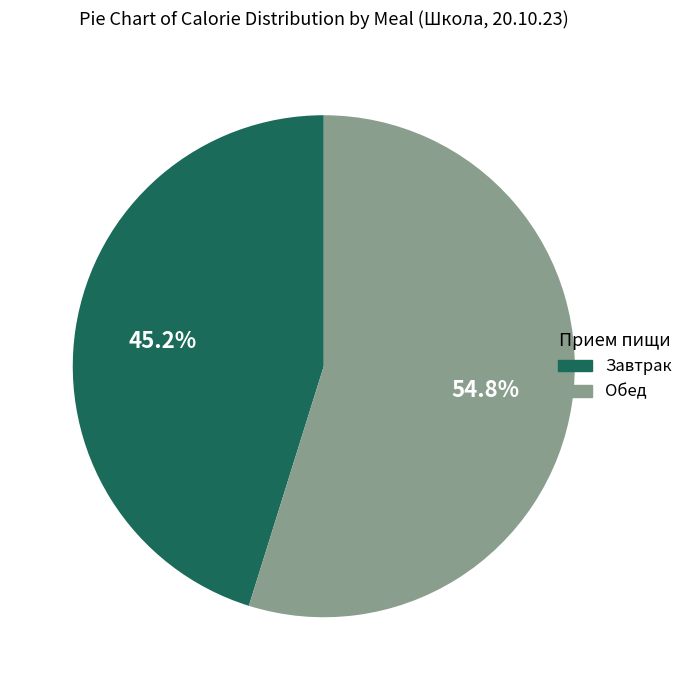

What is the ratio of the value at Завтрак to the value at Обед?

0.8